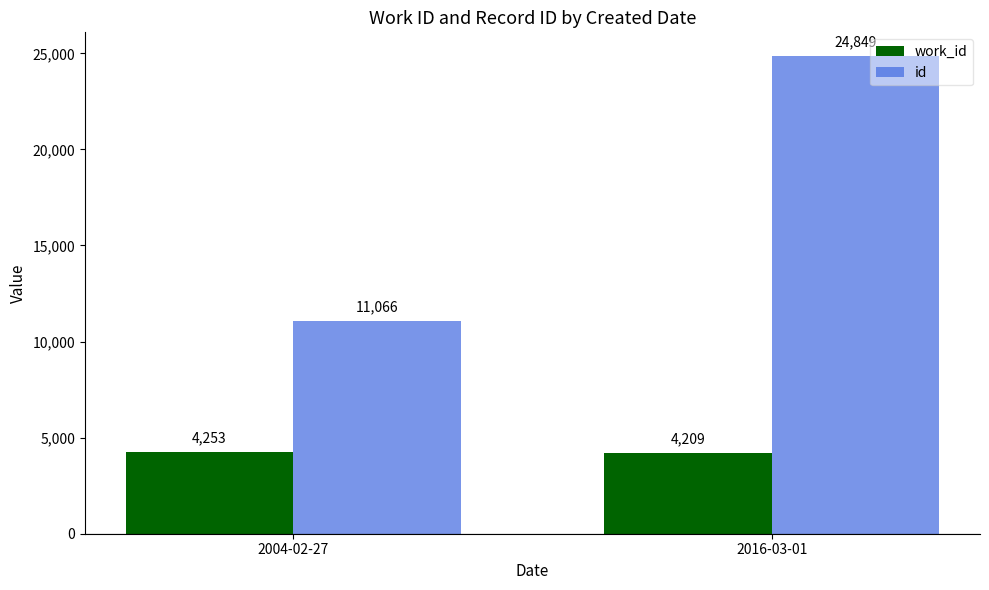

At which label does id reach its minimum?

2004-02-27